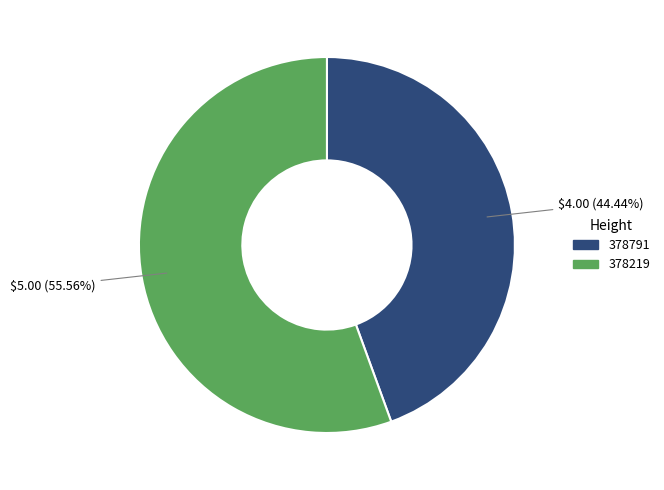

How many segments does this pie chart have?

2